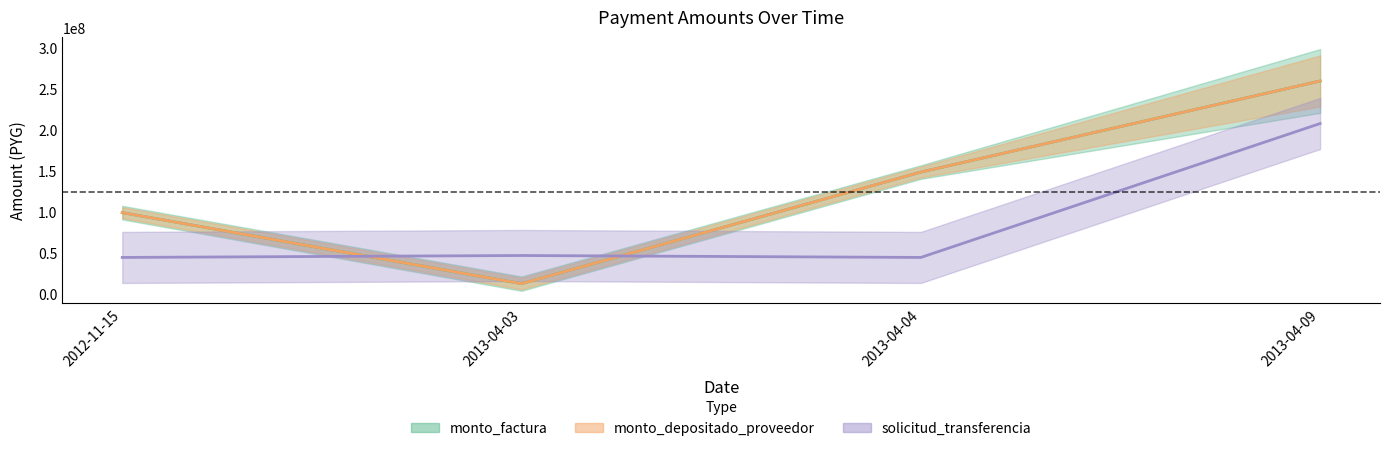

Count the monto_factura values in the range 99000000 to 259750000.

3